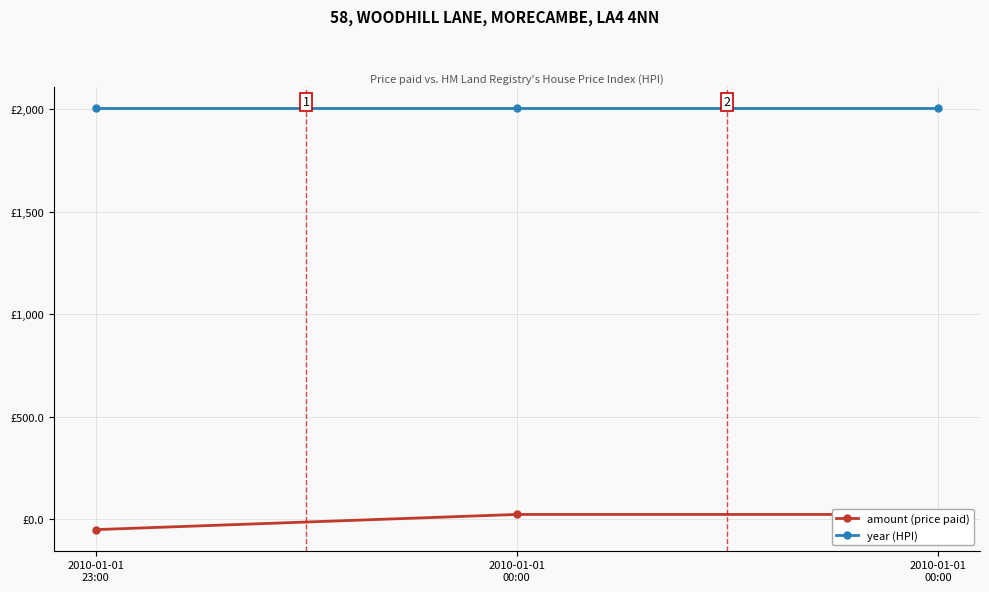

What is the spread (max minus min) of values at 2010-01-01
00:00?

1979.5